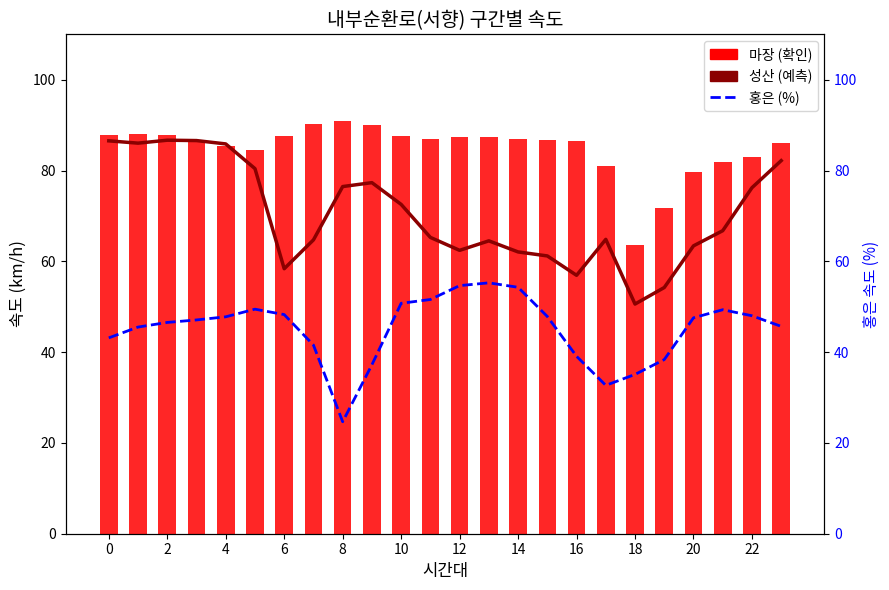

At which label is 홍은 (%) closest to 39?

16